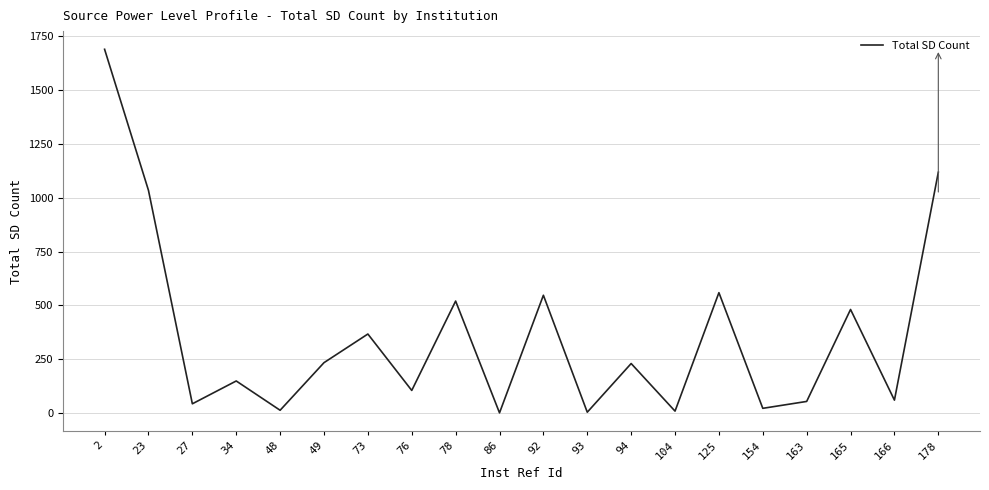

What is the maximum value shown in the chart?

1689